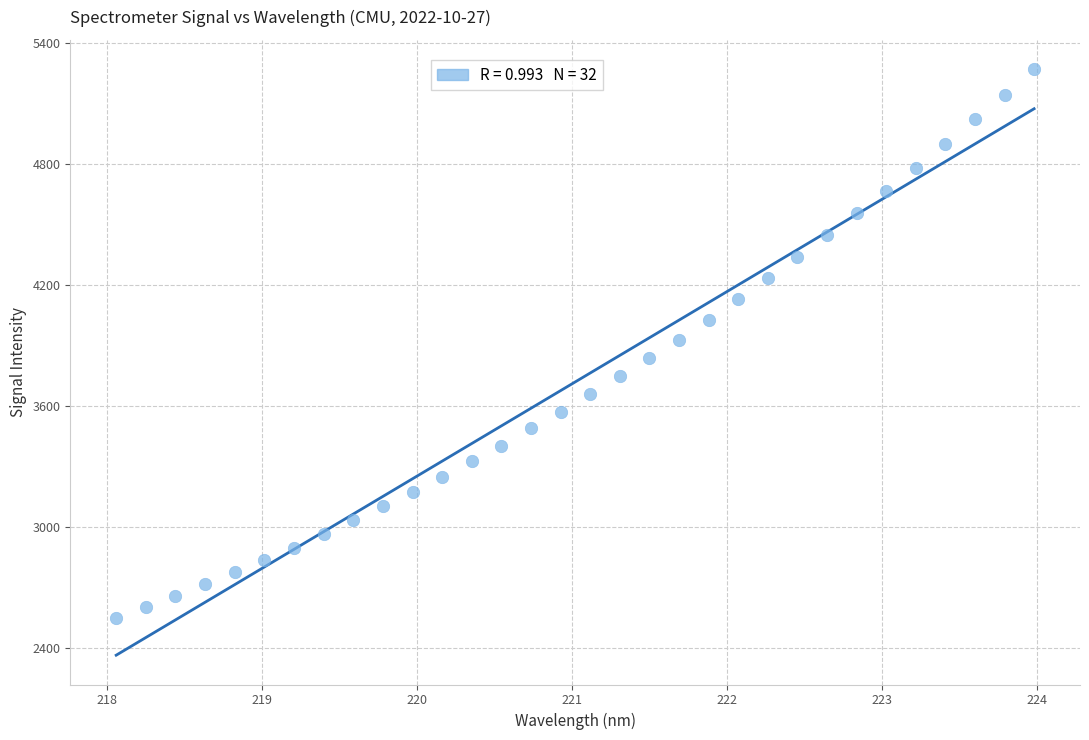

What is the range of X values (max minus min)?

5.9